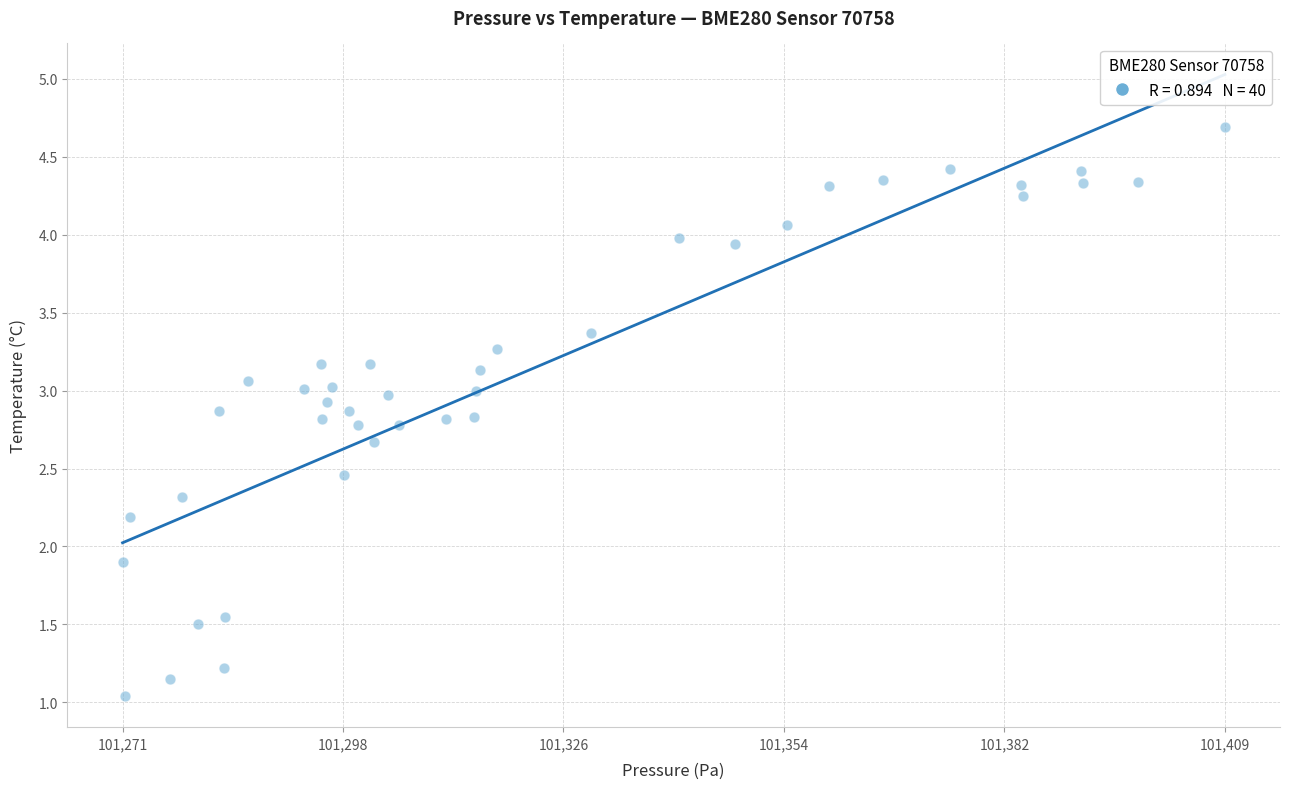

What Y value in the scatter plot is closest to 2?

1.9